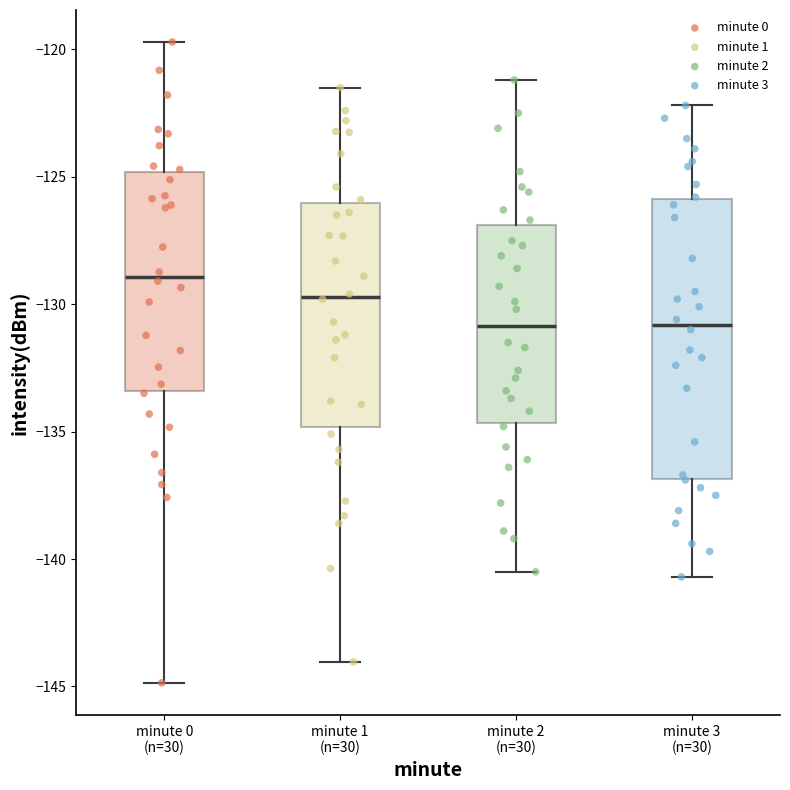

Which box's median line is the highest?

minute 0 (n=30)